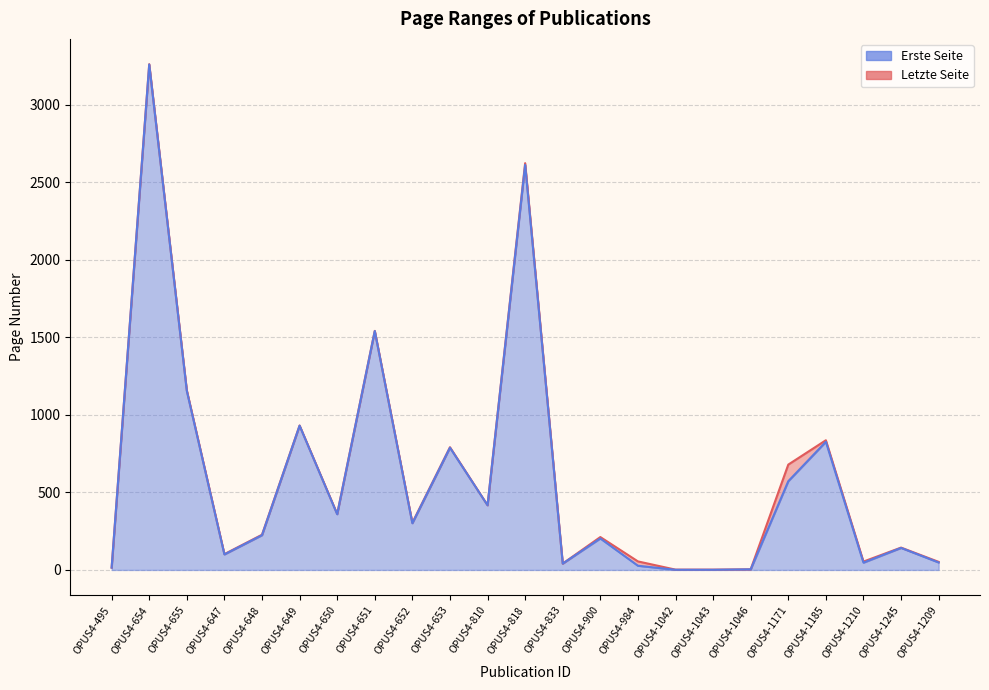

Reading right to left, list all the values displayed in this chart.

Erste Seite: OPUS4-1209=48	OPUS4-1245=142	OPUS4-1210=47	OPUS4-1185=826	OPUS4-1171=572	OPUS4-1046=4	OPUS4-1043=1	OPUS4-1042=1	OPUS4-984=27	OPUS4-900=203	OPUS4-833=41	OPUS4-818=2611	OPUS4-810=417	OPUS4-653=788	OPUS4-652=301	OPUS4-651=1540	OPUS4-650=359	OPUS4-649=930	OPUS4-648=224	OPUS4-647=100	OPUS4-655=1154	OPUS4-654=3258	OPUS4-495=15
Letzte Seite: OPUS4-1209=52	OPUS4-1245=144	OPUS4-1210=54	OPUS4-1185=836	OPUS4-1171=679	OPUS4-1046=4	OPUS4-1043=2	OPUS4-1042=2	OPUS4-984=55	OPUS4-900=212	OPUS4-833=41	OPUS4-818=2622	OPUS4-810=417	OPUS4-653=791	OPUS4-652=304	OPUS4-651=1541	OPUS4-650=361	OPUS4-649=931	OPUS4-648=227	OPUS4-647=102	OPUS4-655=1158	OPUS4-654=3260	OPUS4-495=15